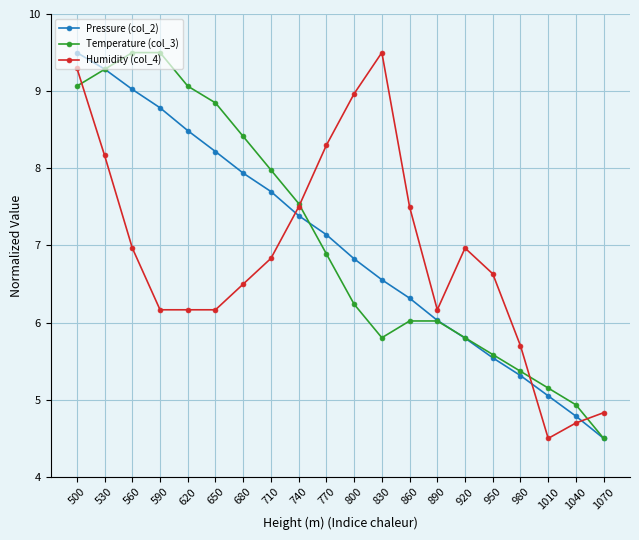

What is the minimum value shown in the chart?

4.5